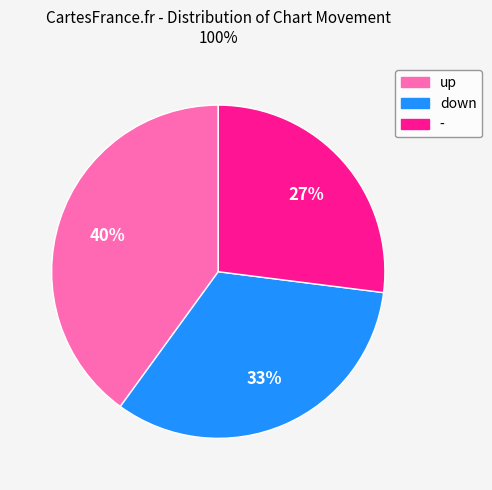

Which category has the smallest portion of the pie?

-